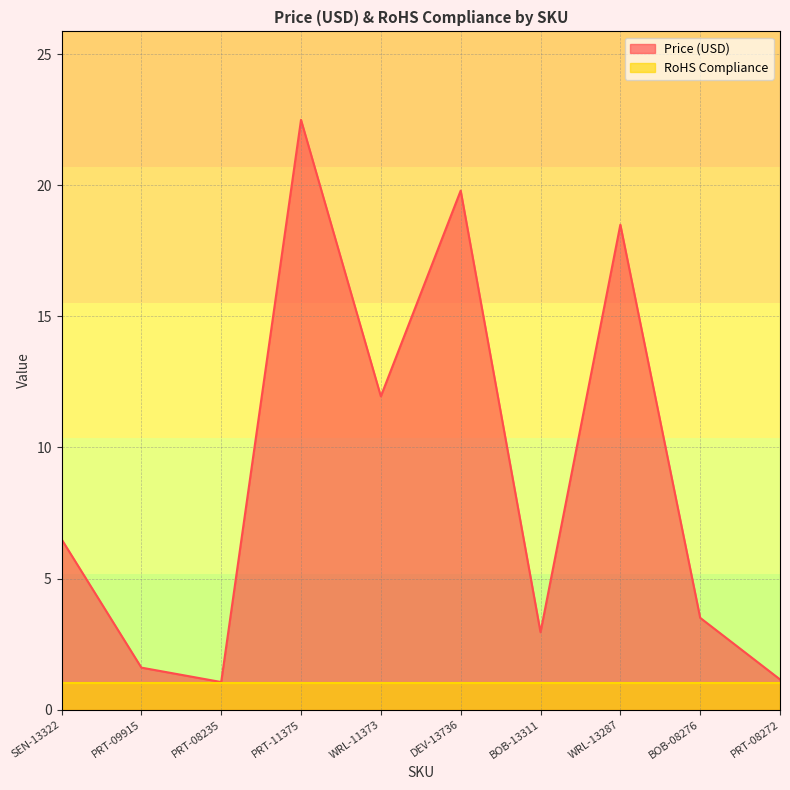

What is the sum of all values?

89.5